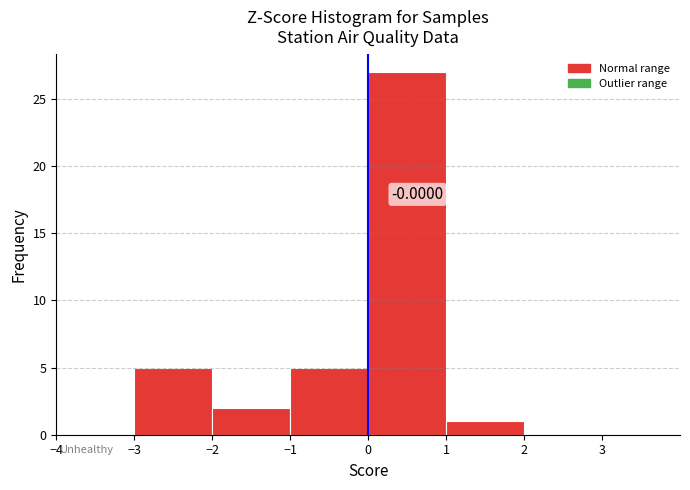

Which range on the x-axis has the tallest bar?

0 to 1